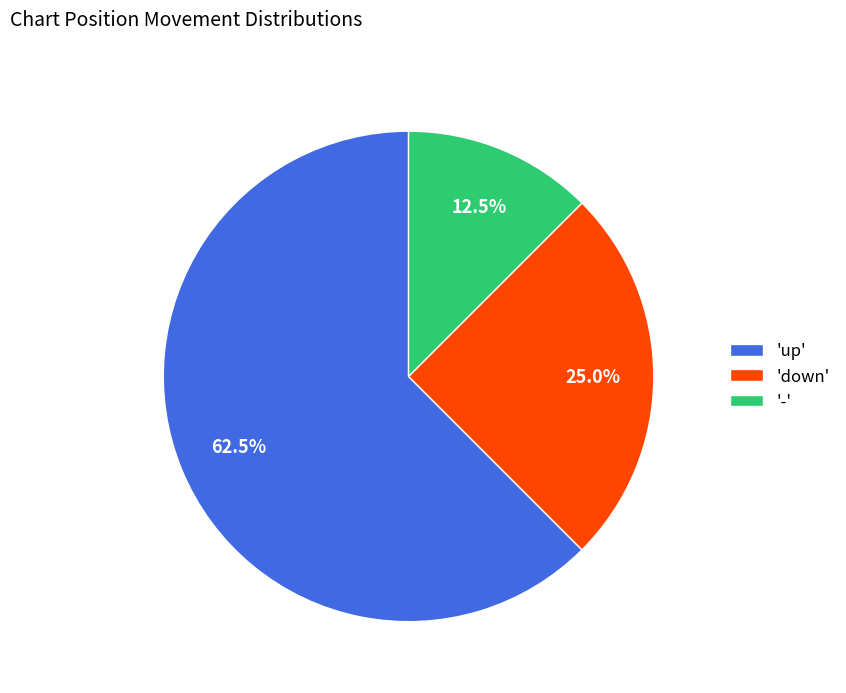

What percentage do '-' and 'up' together represent?

75.0%